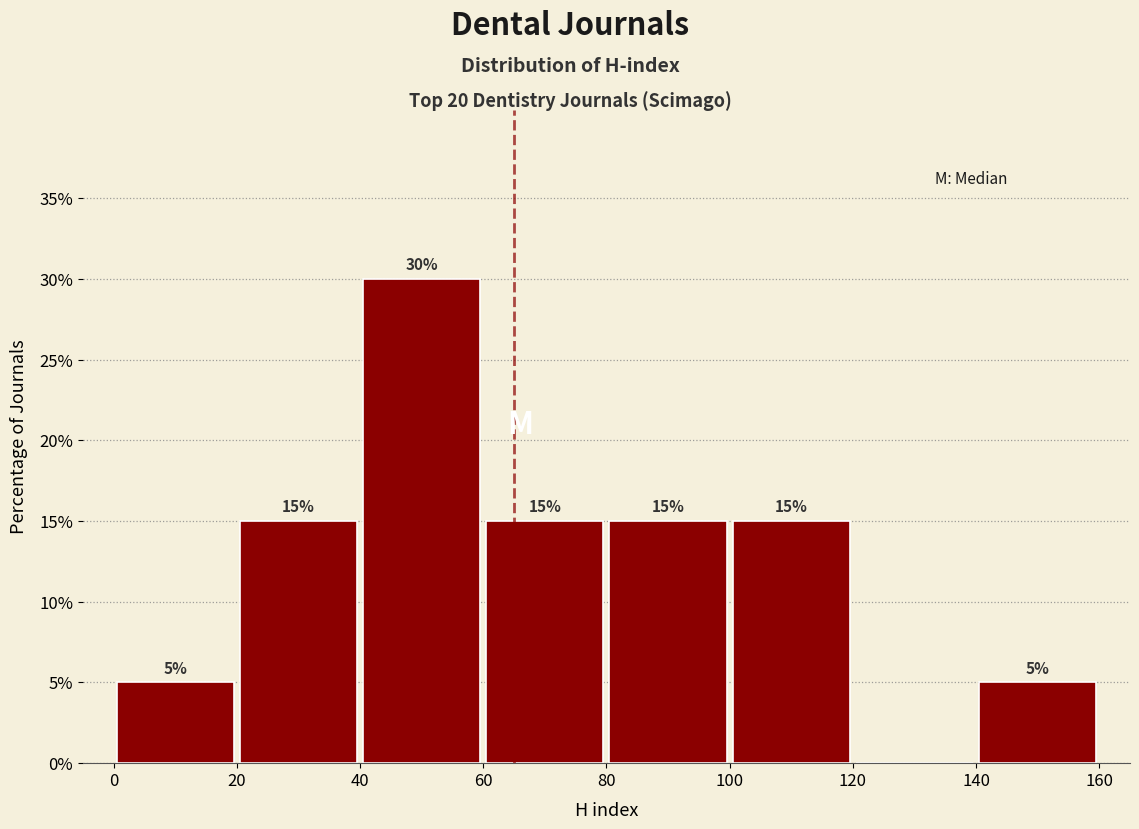

Which range on the x-axis has the tallest bar?

40 to 60